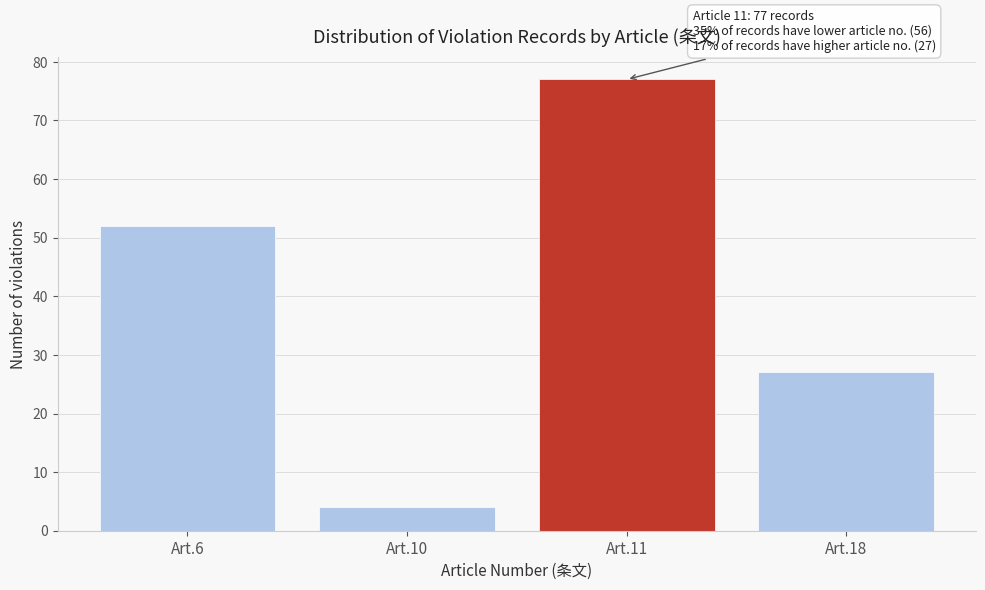

Reading left to right, transcribe all the data shown in this chart.

Art.6=52	Art.10=4	Art.11=77	Art.18=27